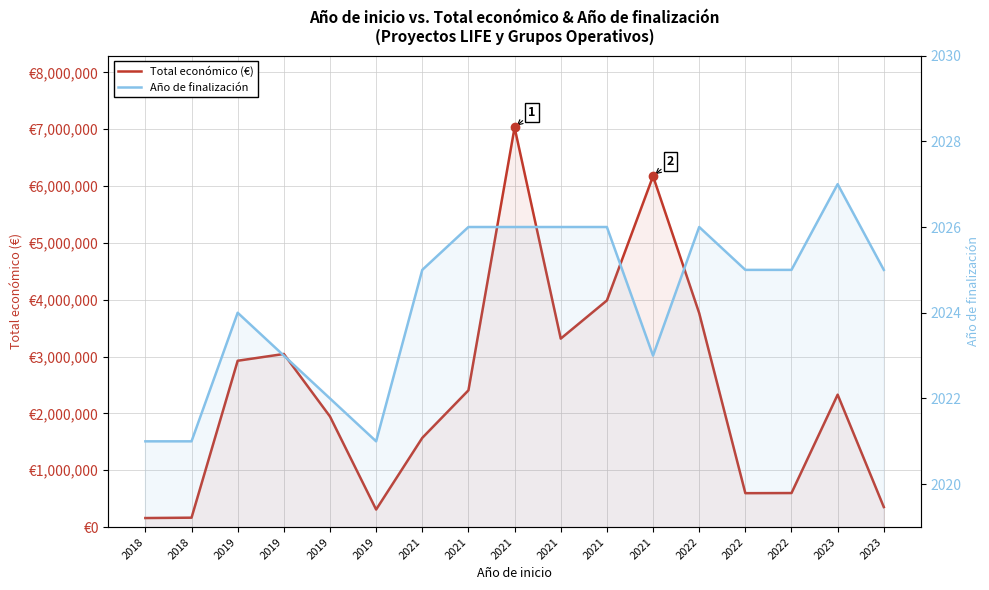

At which label does Total económico (€) first exceed 2329944?

2019